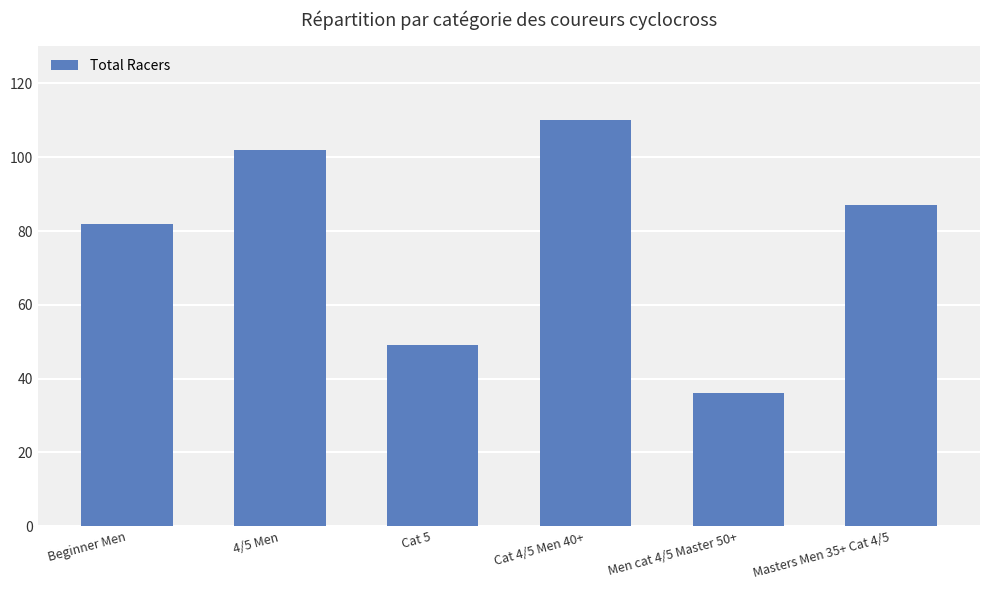

Between Cat 5 and Beginner Men, which is larger?

Beginner Men